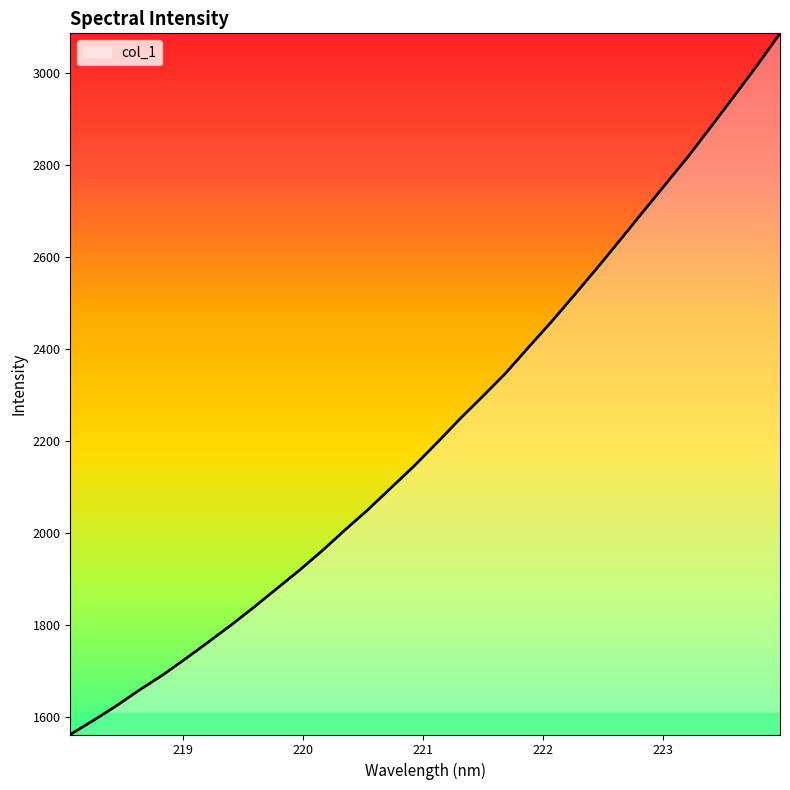

How many lines are shown in the chart?

1